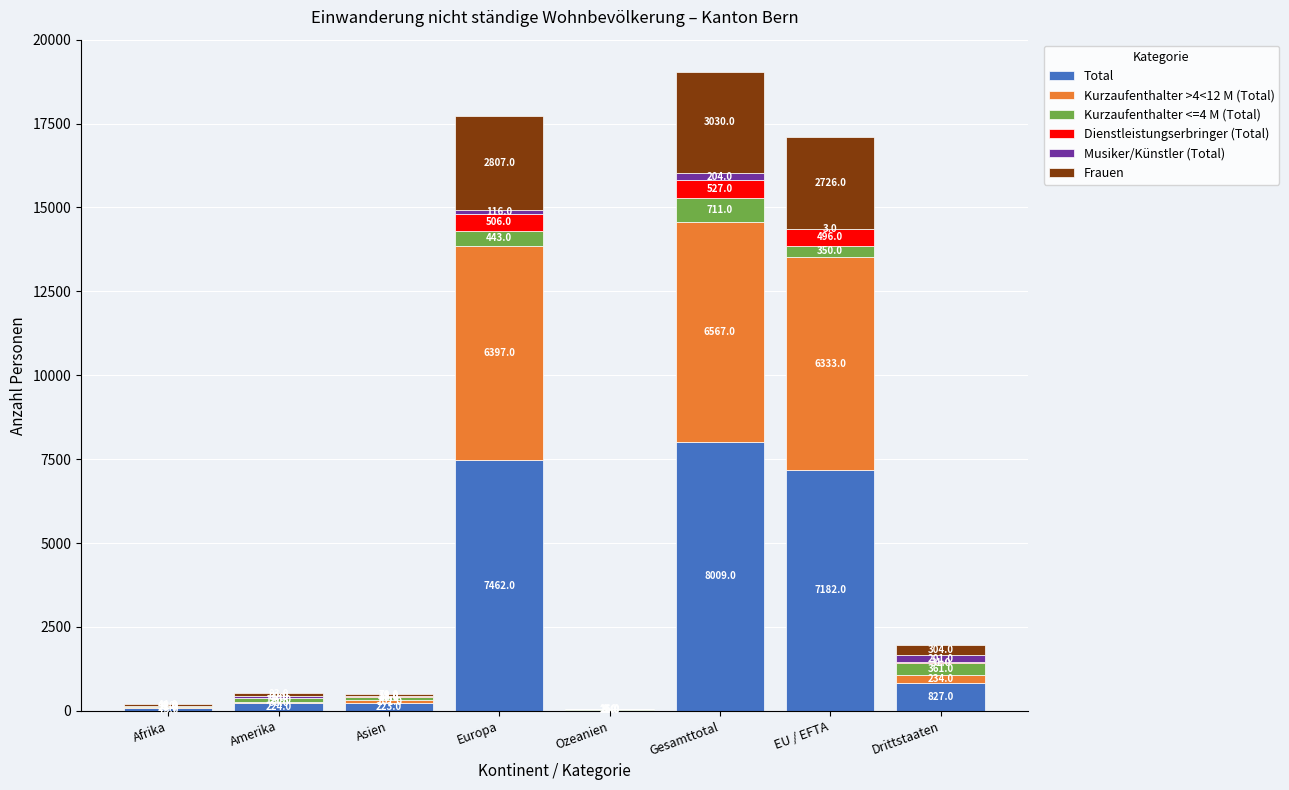

At which label does Total first exceed 827?

Europa